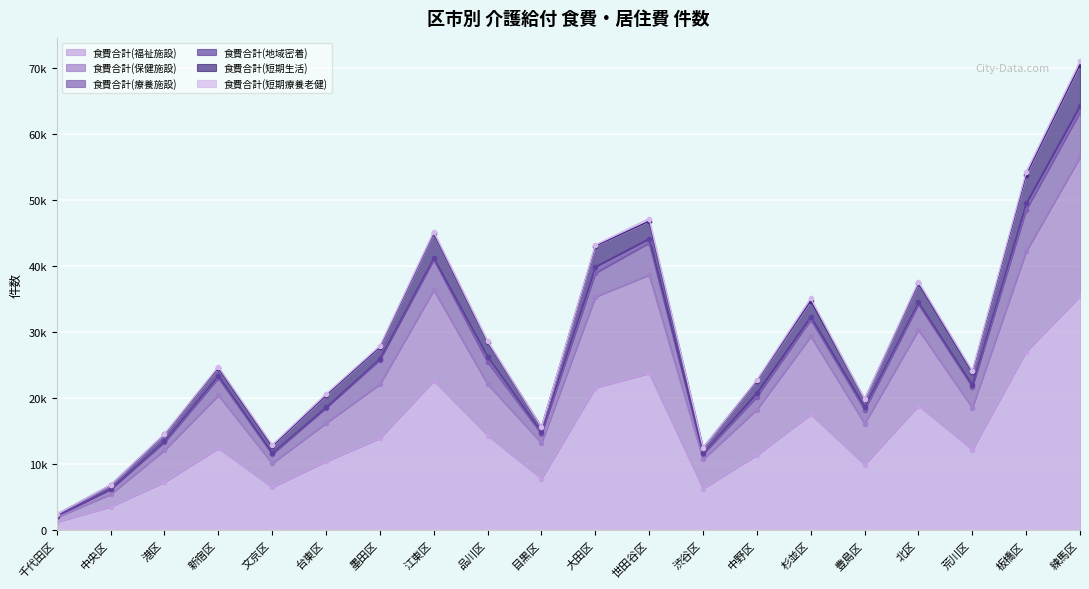

What is the lowest value of the 食費合計(福祉施設) series?

1266